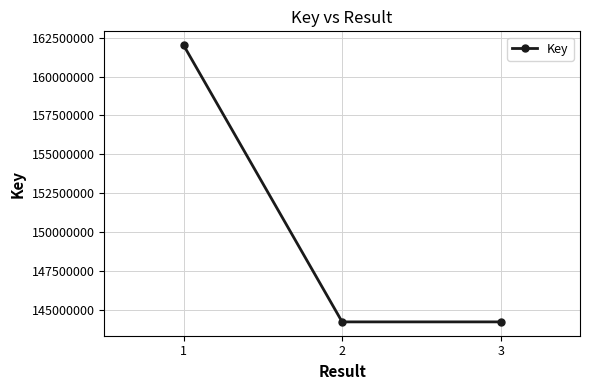

What is the change in value from 1 to 2?

-17821743